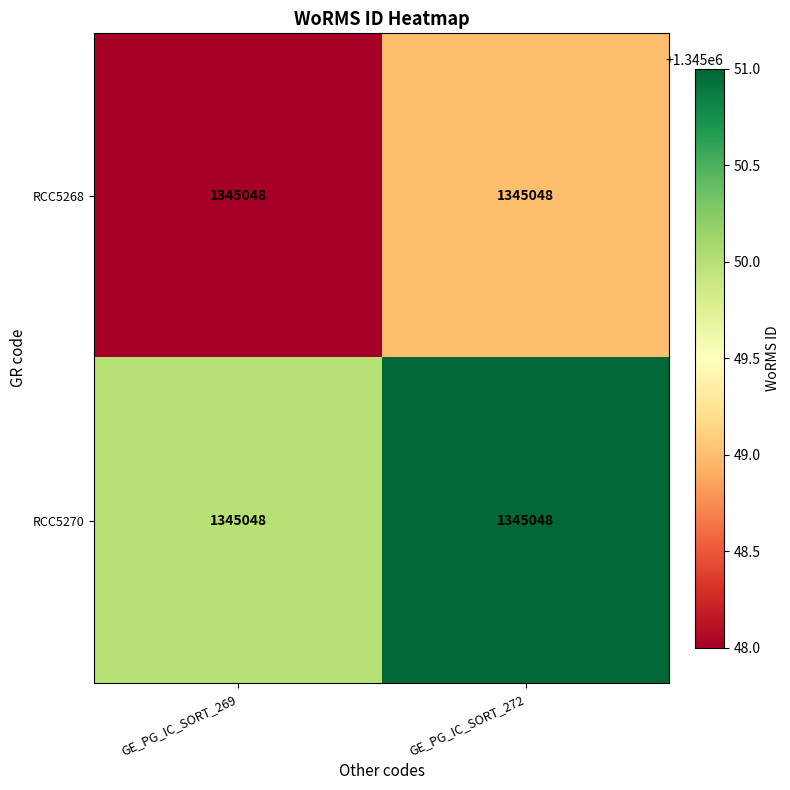

Rank the series by their average value, from highest to lowest.

RCC5270, RCC5268